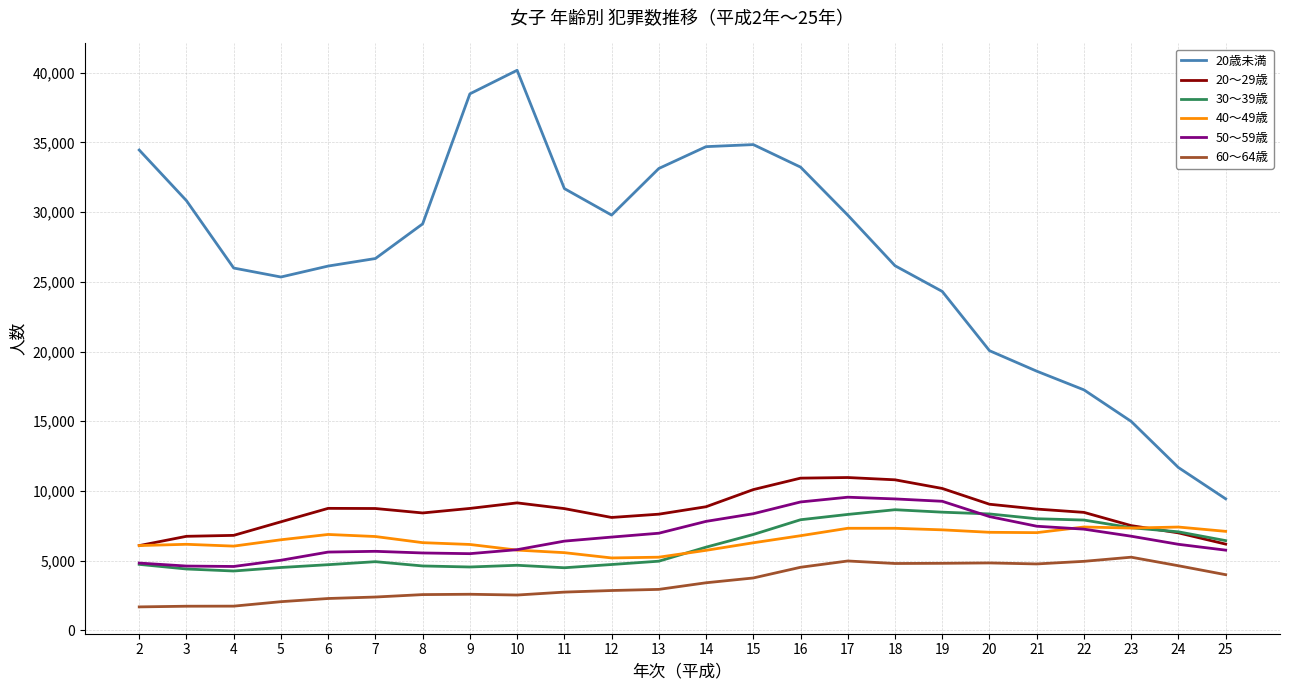

What is the total value across all series at 18?

67131